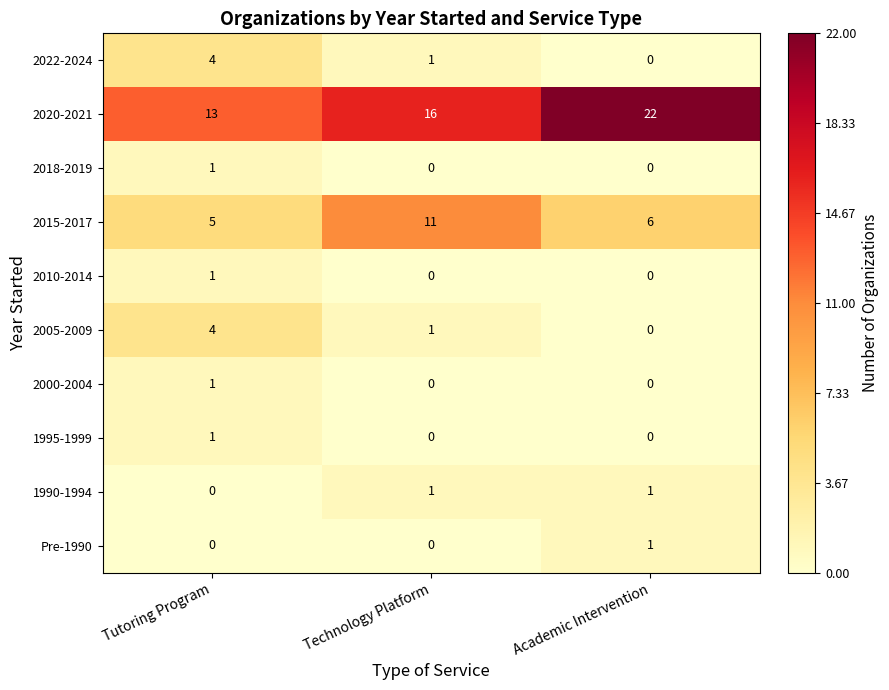

Between Tutoring Program and Academic Intervention, which series saw the biggest shift?

2020-2021